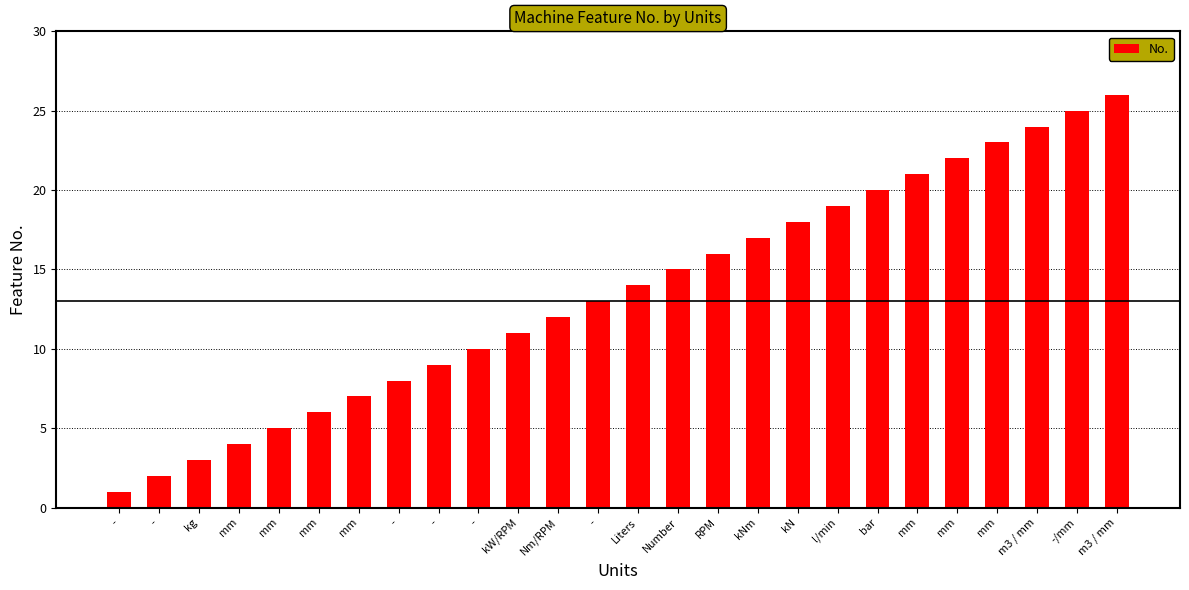

How many bars are there in total?

26